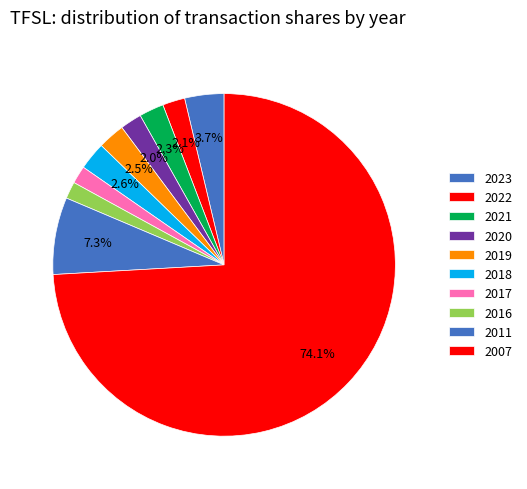

How many segments does this pie chart have?

10